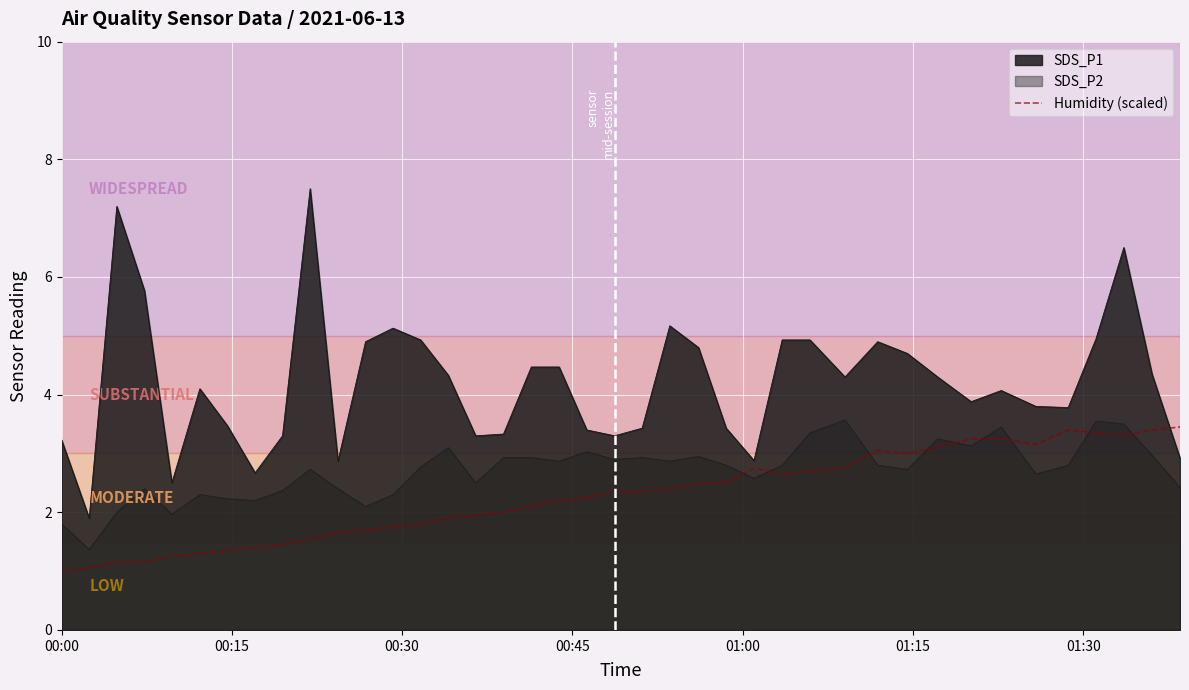

Rank the series by their average value, from highest to lowest.

SDS_P1, SDS_P2, Humidity (scaled)